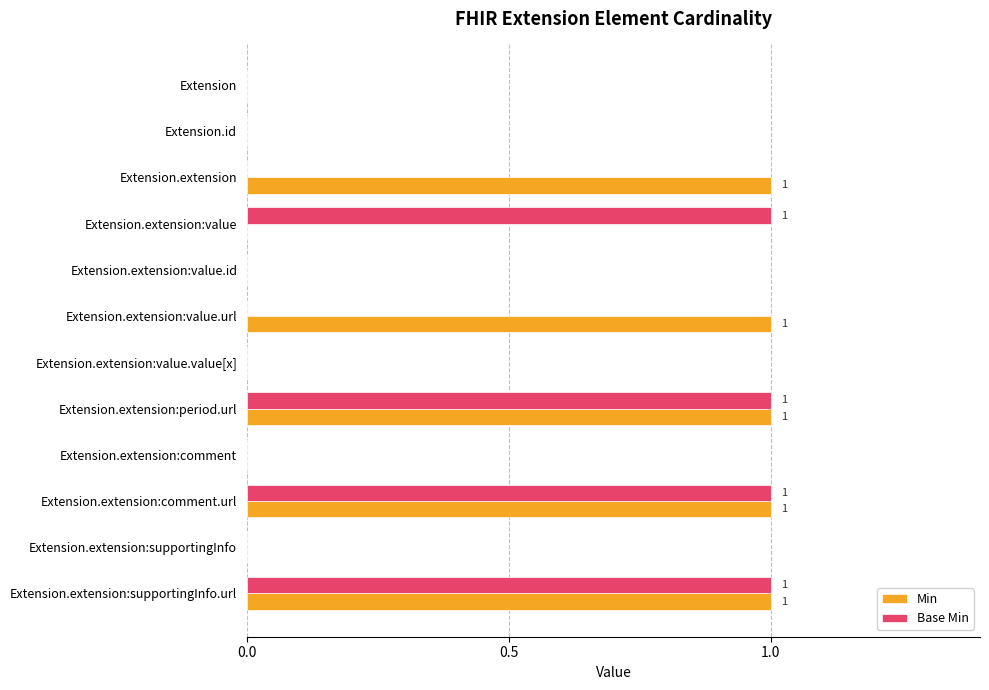

Count the number of data series in this chart.

2